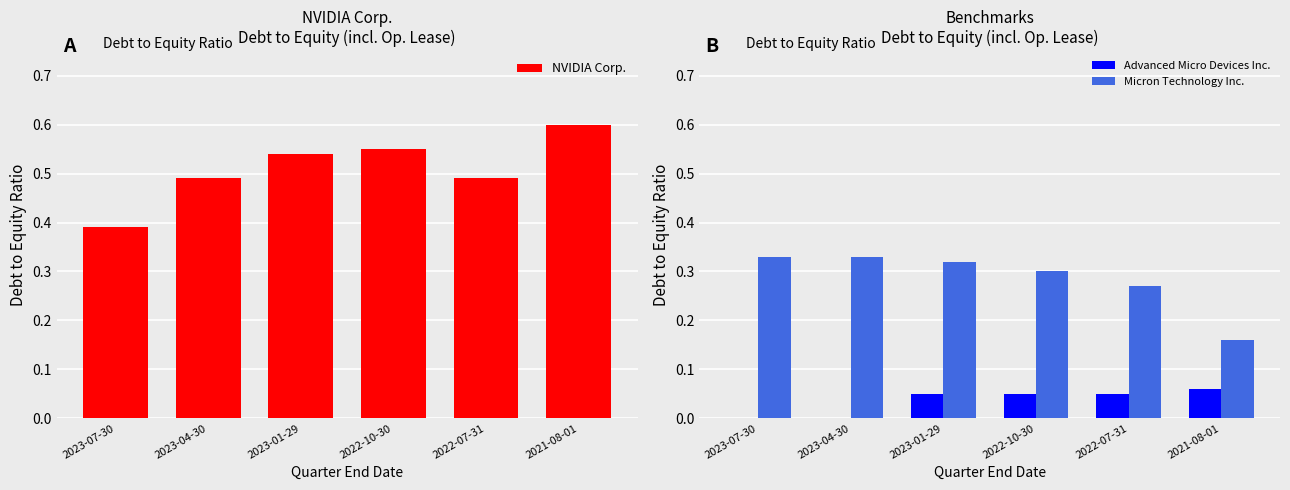

Which series has the largest total across all categories?

NVIDIA Corp.